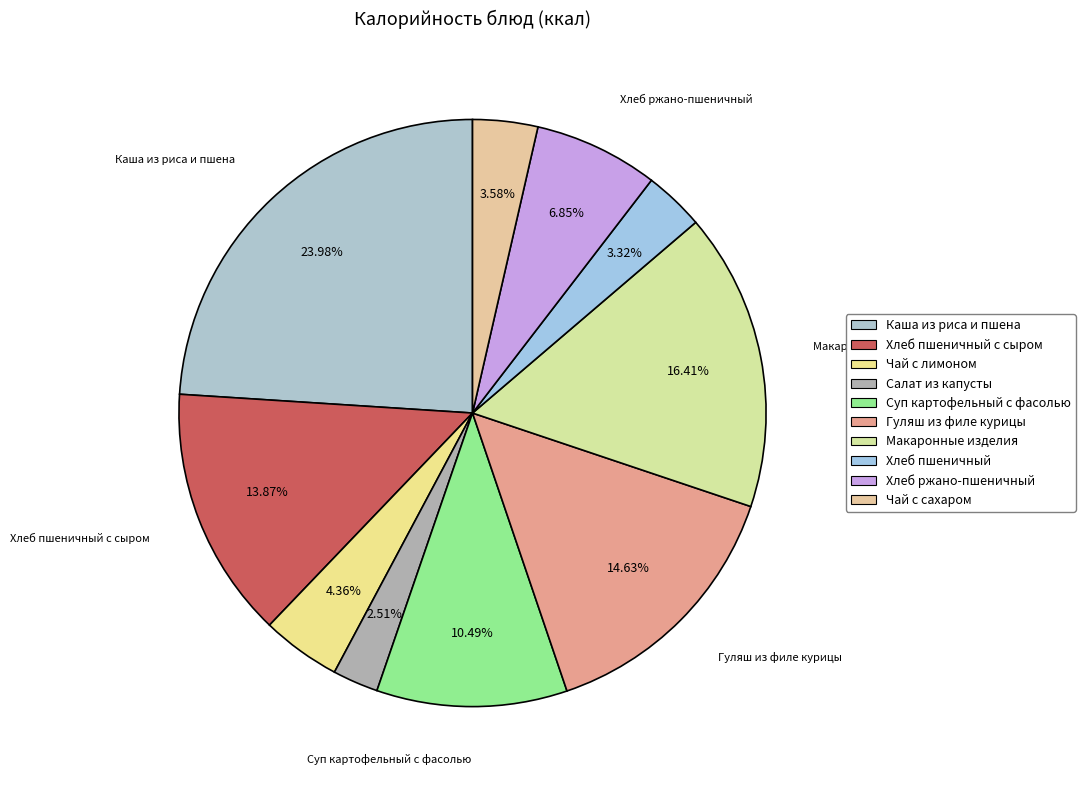

What percentage is the Хлеб пшеничный с сыром slice, to the nearest percent?

14%